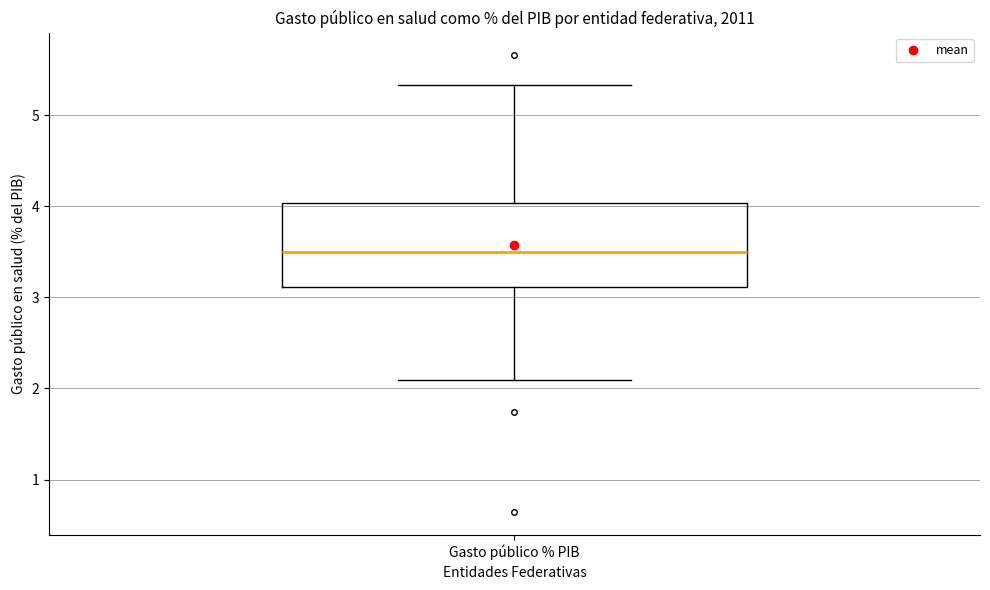

Transcribe this box plot: give where the median line is, the range the box spans, and where the two whiskers end, as read against the y-axis. The values are not printed on the chart, so give them approximately, as read against the axis.

median 3.5, box 3.1 to 4.0, whiskers 2.1 to 5.3